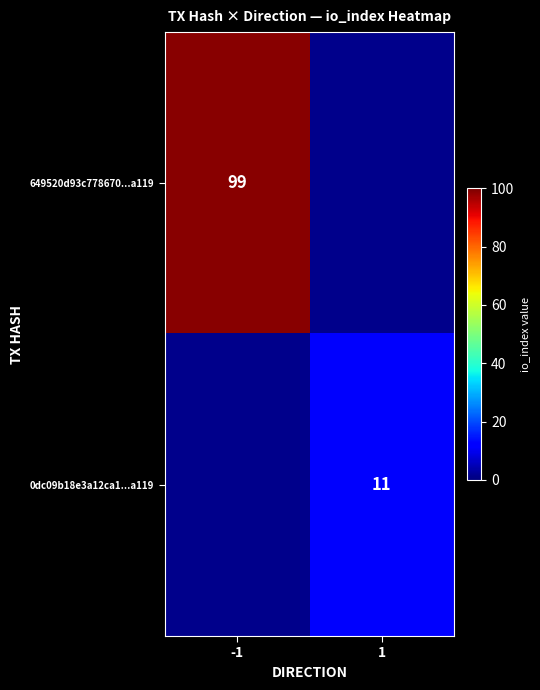

How many distinct data groups are displayed?

2